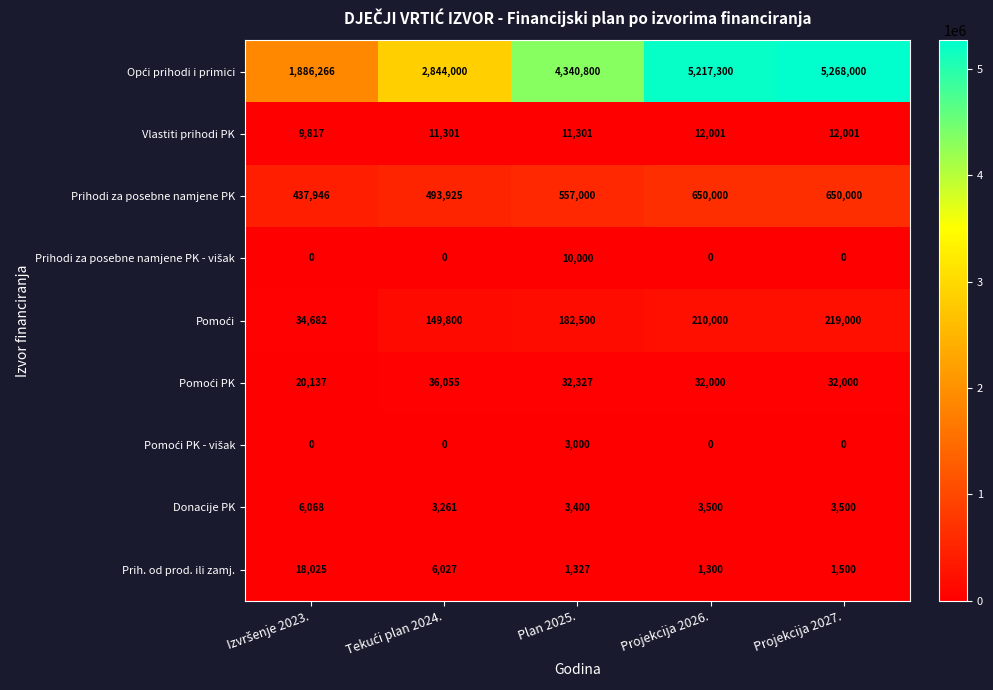

What is the difference between the maximum and minimum values in the Prih. od prod. ili zamj. series?

16725